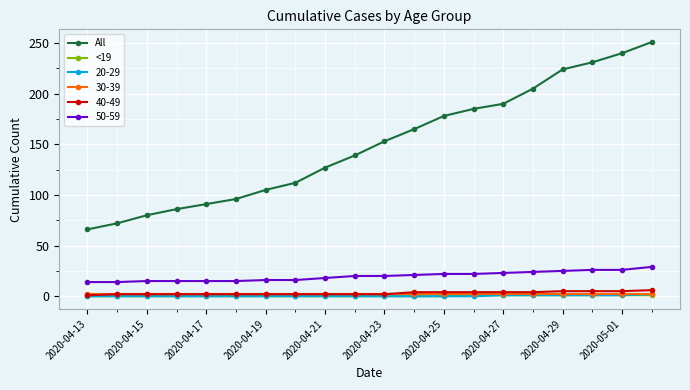

Which series has the largest range (max minus min)?

All